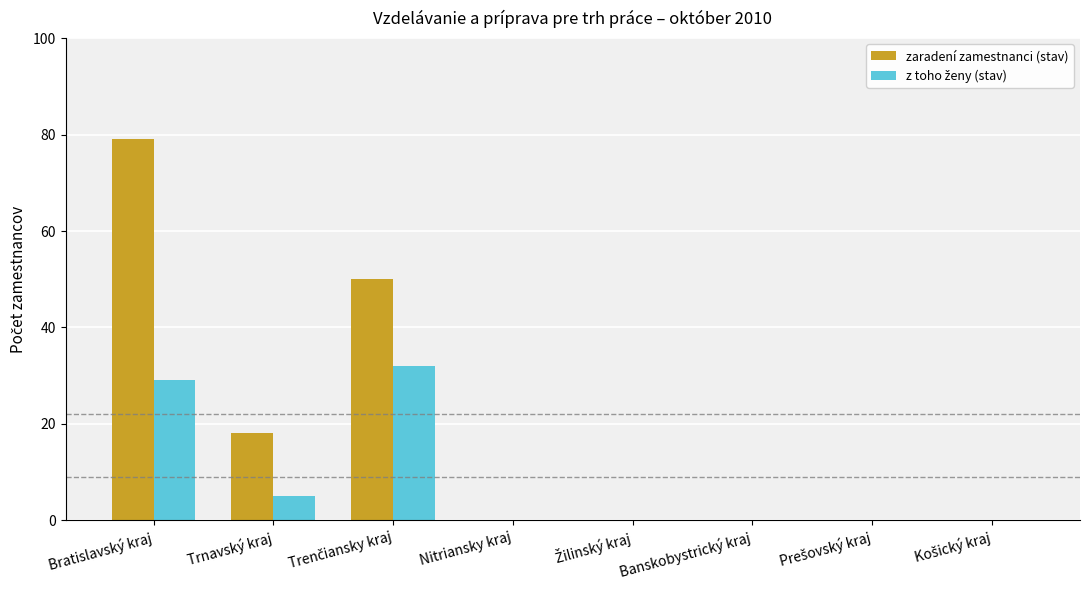

Which series has the largest total across all categories?

zaradení zamestnanci (stav)